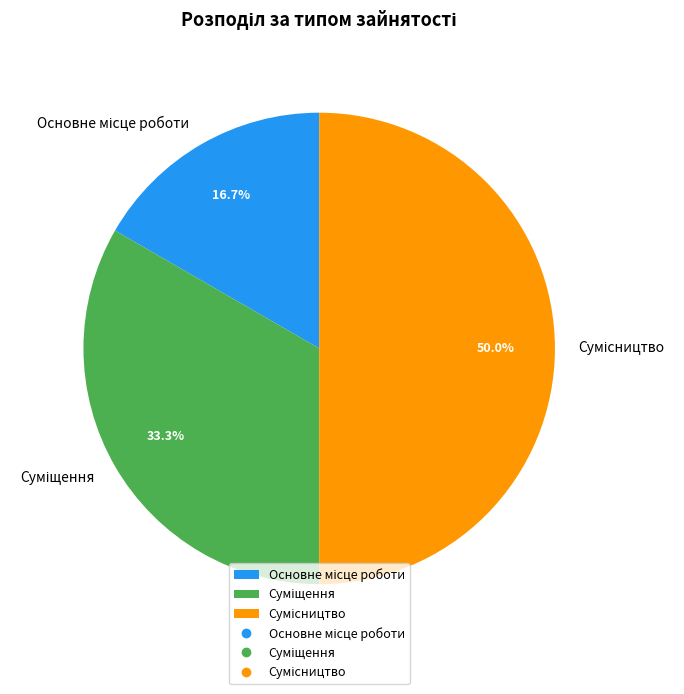

To the nearest percent, what portion does Сумісництво represent?

50%